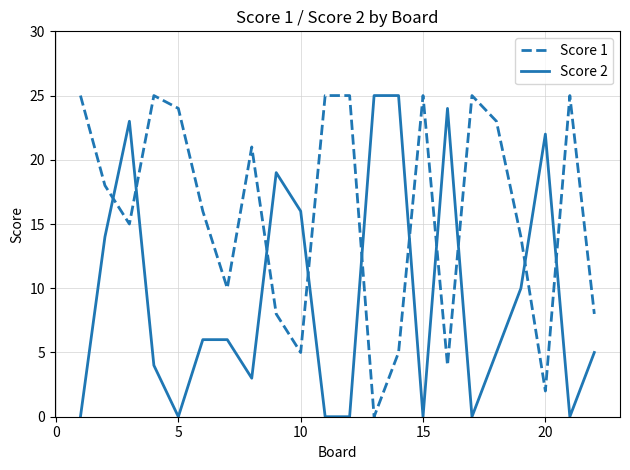

What is the maximum value for Score 1?

25